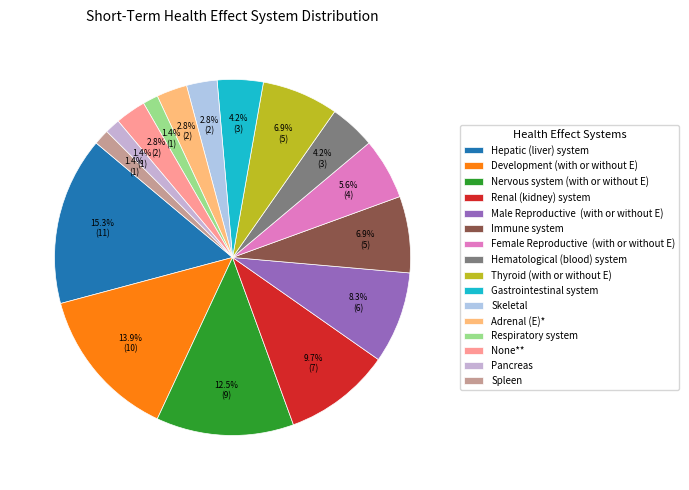

What percentage is the Spleen slice, to the nearest percent?

1%